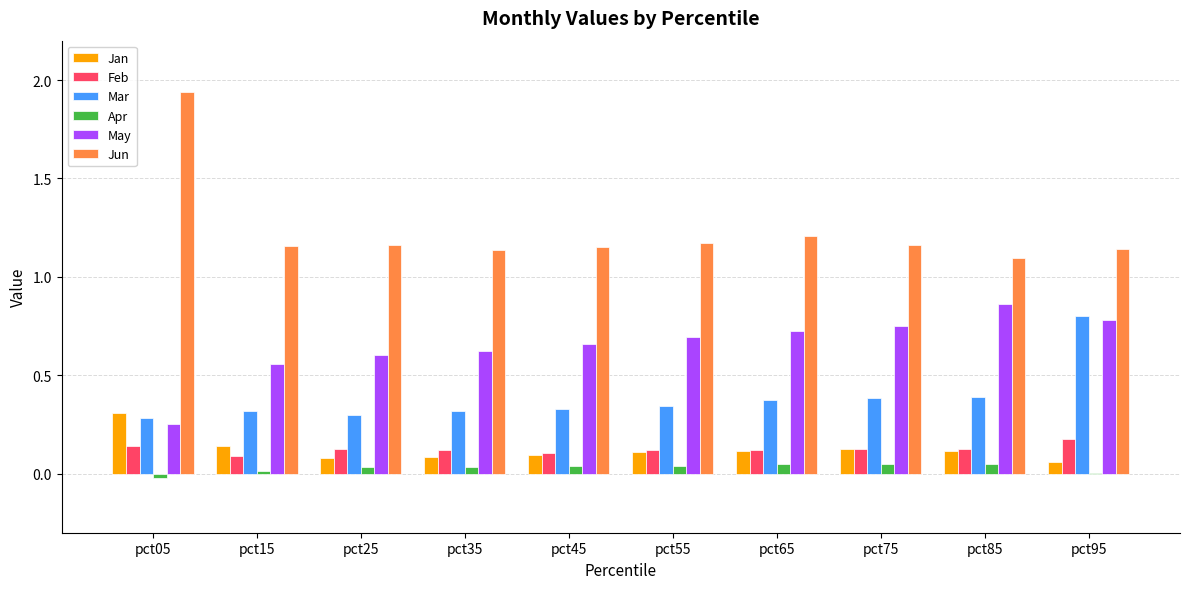

How many groups of bars are there?

10